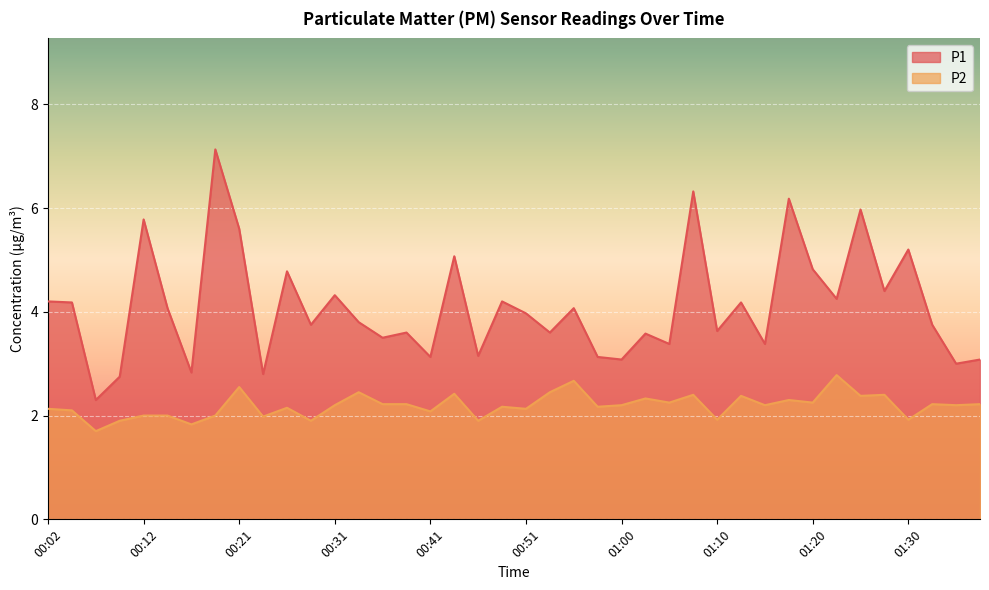

Which category has the highest value in the P1 series?

00:19